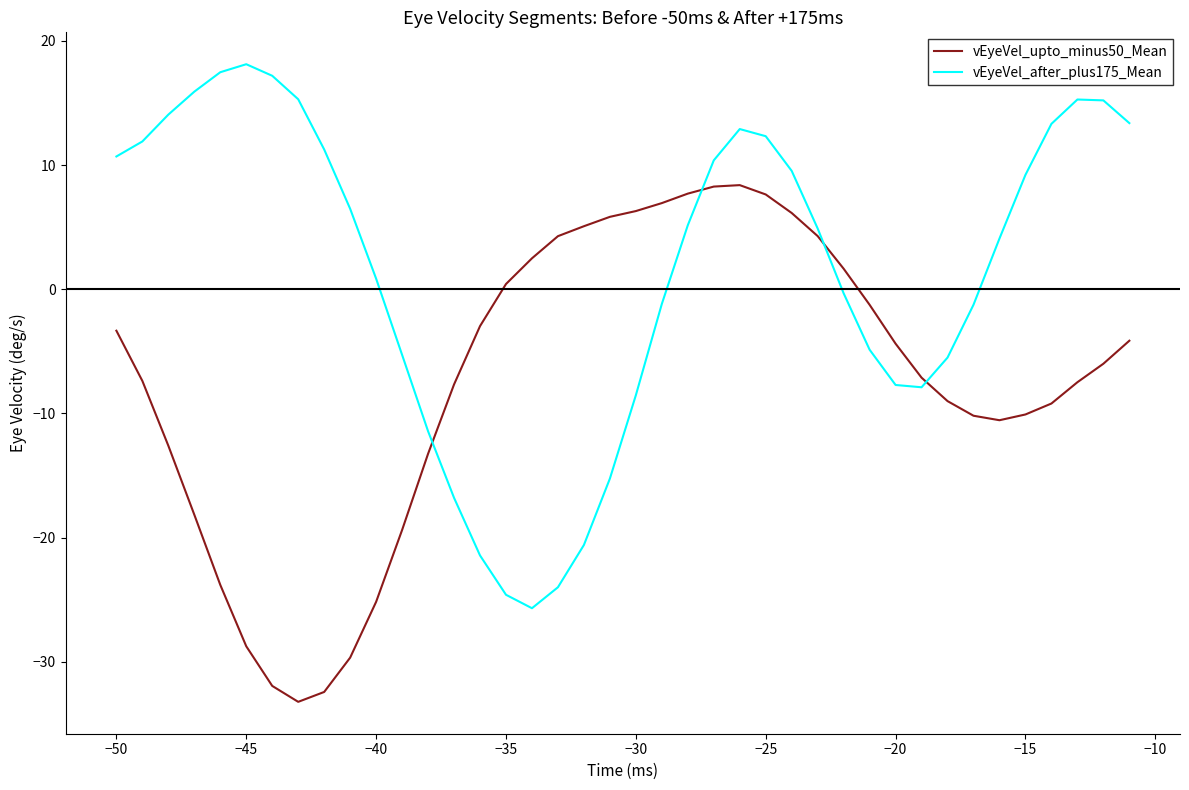

Which series has the largest total across all categories?

vEyeVel_after_plus175_Mean